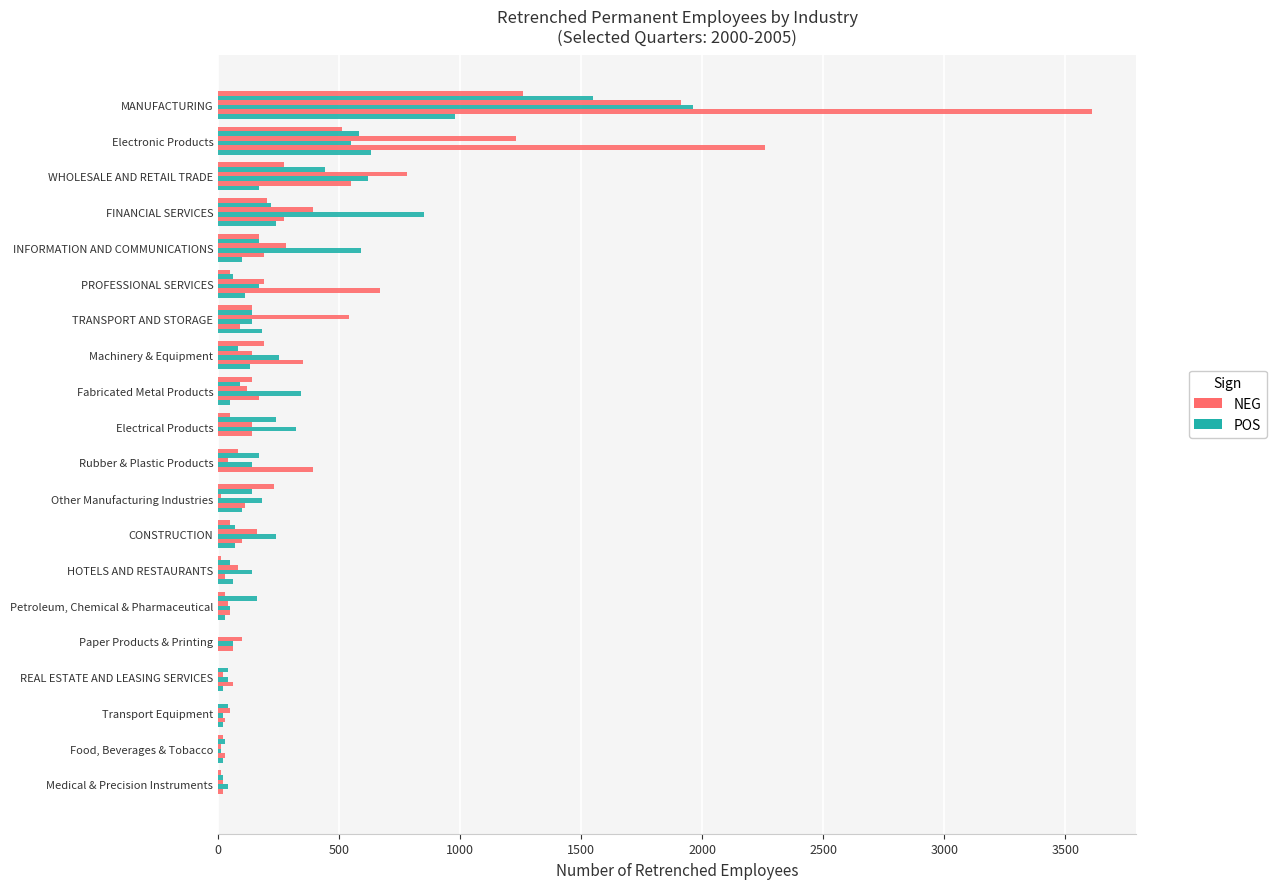

How many distinct data groups are displayed?

6